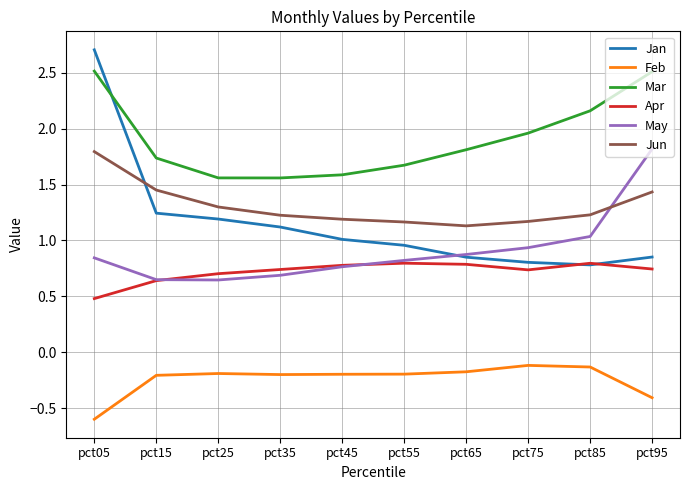

True or false: Feb and May intersect in this chart.

False